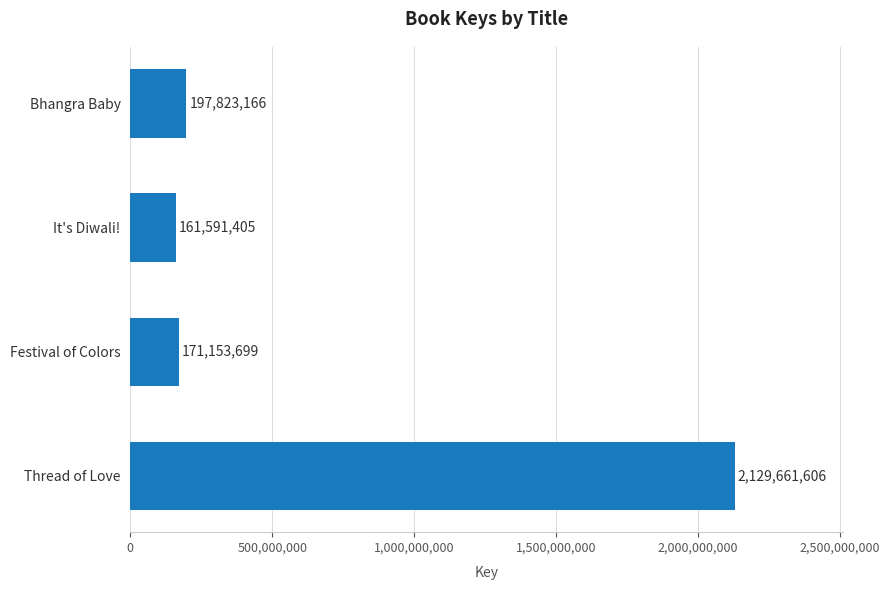

What is the difference between the second highest and second lowest values?

26669467